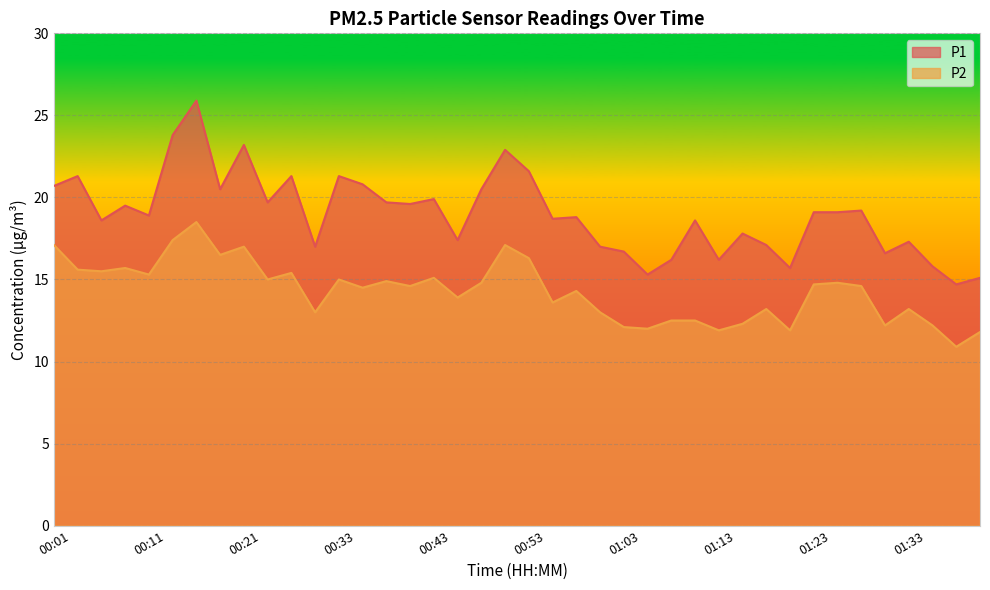

True or false: P1 and P2 cross at least once.

False